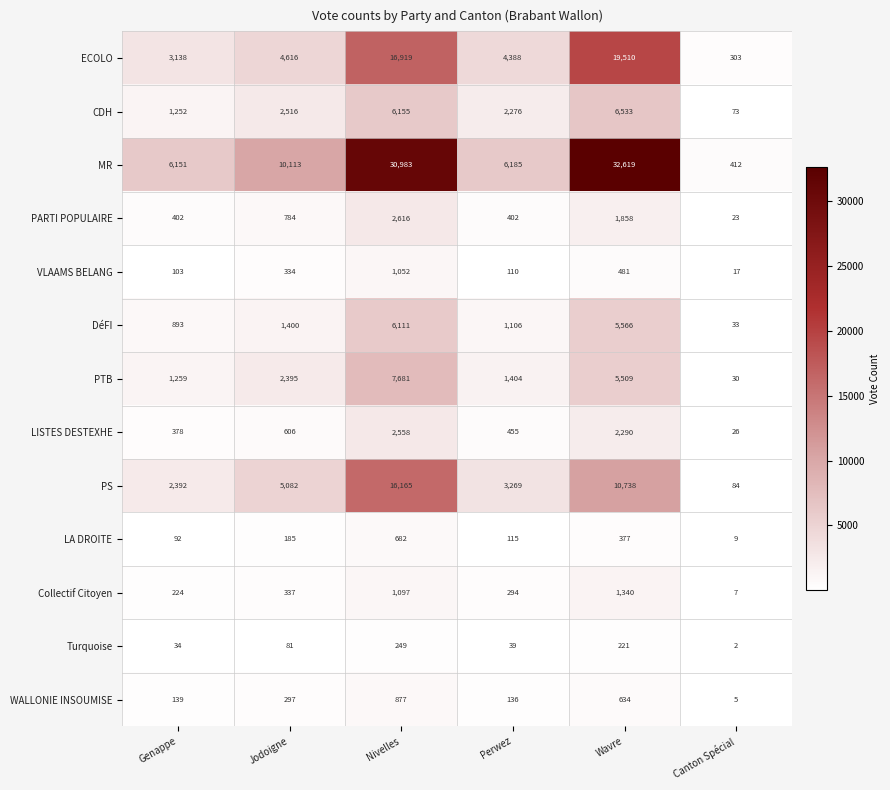

What is the difference between the highest and lowest values at Perwez?

6146